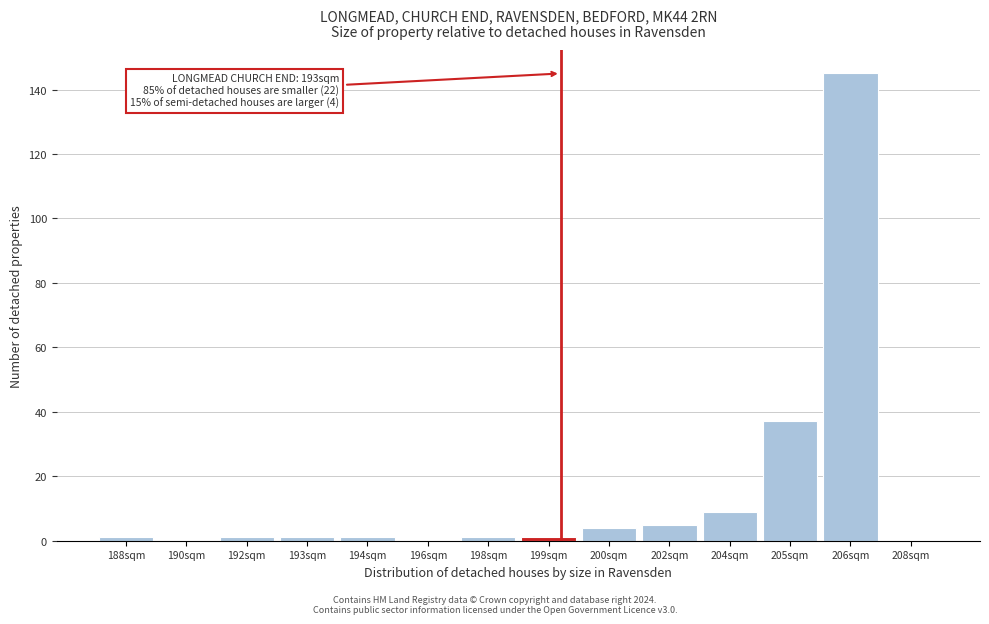

Reading left to right, extract all data points from this chart.

188sqm=1	190sqm=0	192sqm=1	193sqm=1	194sqm=1	196sqm=0	198sqm=1	199sqm=1	200sqm=4	202sqm=5	204sqm=9	205sqm=37	206sqm=145	208sqm=0